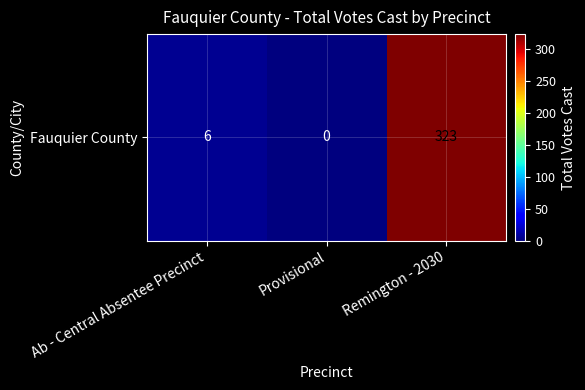

Is it true that the value at Remington - 2030 is 323?

True